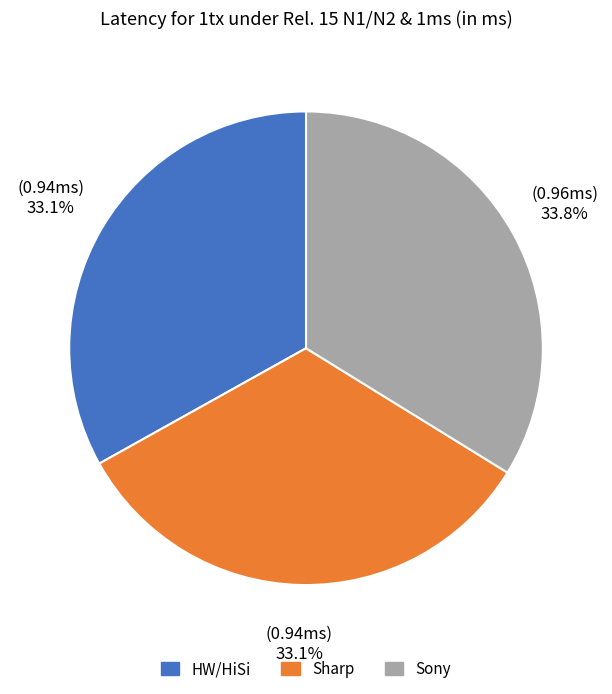

To the nearest percent, what is the average slice percentage?

33%